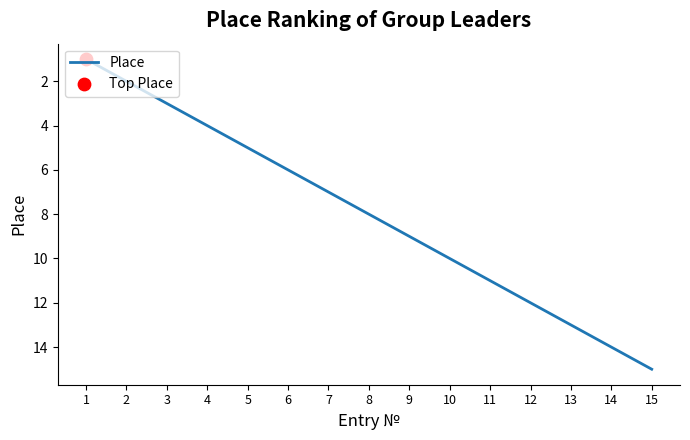

What is the ratio of the value at 11 to the value at 2?

5.5